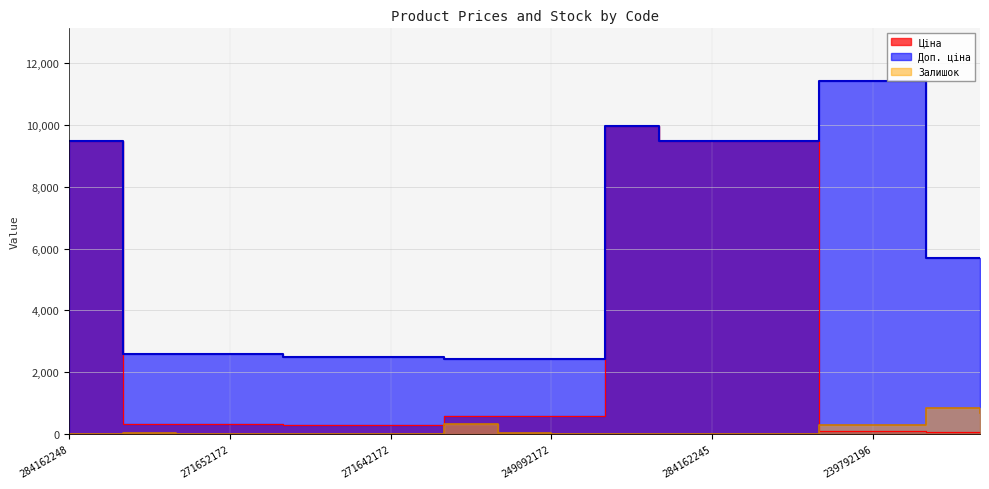

Reading right to left, transcribe all the data shown in this chart.

Ціна: 57.0	57.0	114.1	114.1	9480.1	9480.1	9480.1	9975.0	603.7	603.7	603.7	310.3	310.3	310.3	324.8	324.8	324.8	9480.1
Доп. ціна: 5705.0	5705.0	11410.0	11410.0	9480.1	9480.1	9480.1	9975.0	2414.8	2414.8	2414.8	2482.4	2482.4	2482.4	2598.3	2598.3	2598.3	9480.1
Залишок: 698.0	845.0	290.0	289.0	2.0	8.0	0.0	7.0	0.0	38.0	316.0	4.0	10.0	11.0	4.0	15.0	35.0	0.0